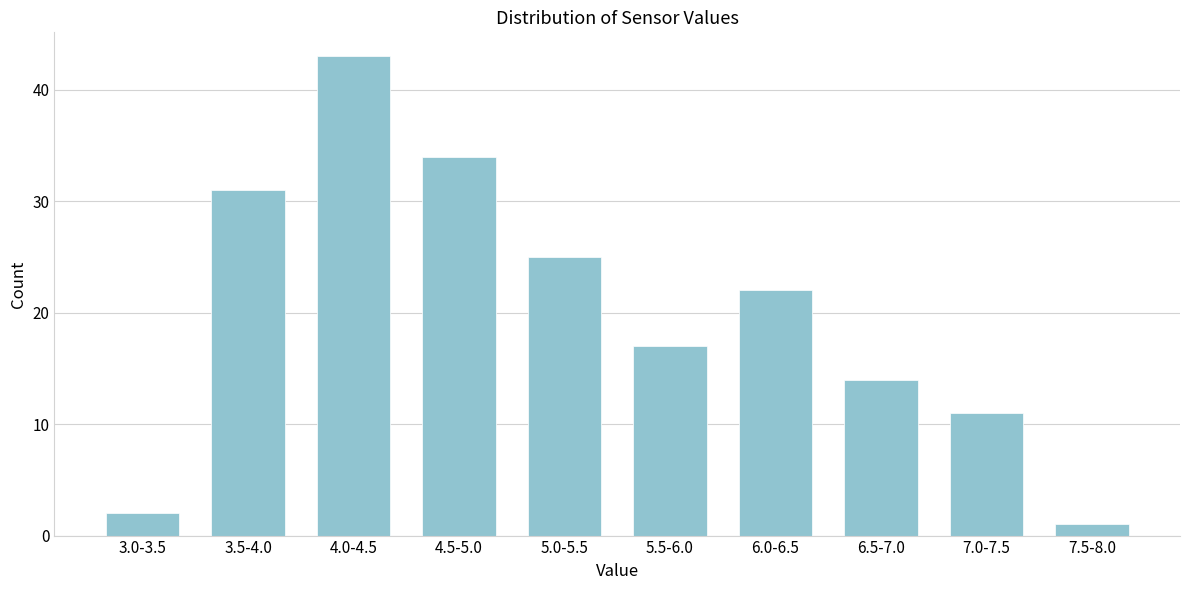

Reading left to right, transcribe all the data shown in this chart.

3.0-3.5=2	3.5-4.0=31	4.0-4.5=43	4.5-5.0=34	5.0-5.5=25	5.5-6.0=17	6.0-6.5=22	6.5-7.0=14	7.0-7.5=11	7.5-8.0=1